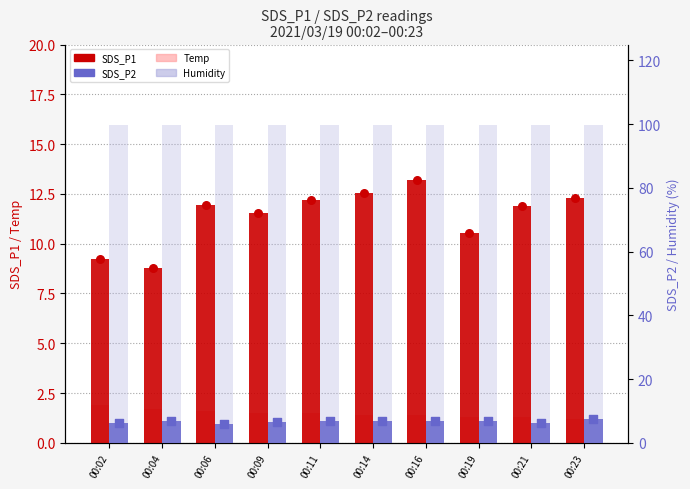

What are all the series names shown in the legend?

SDS_P1, Temp, SDS_P2, Humidity